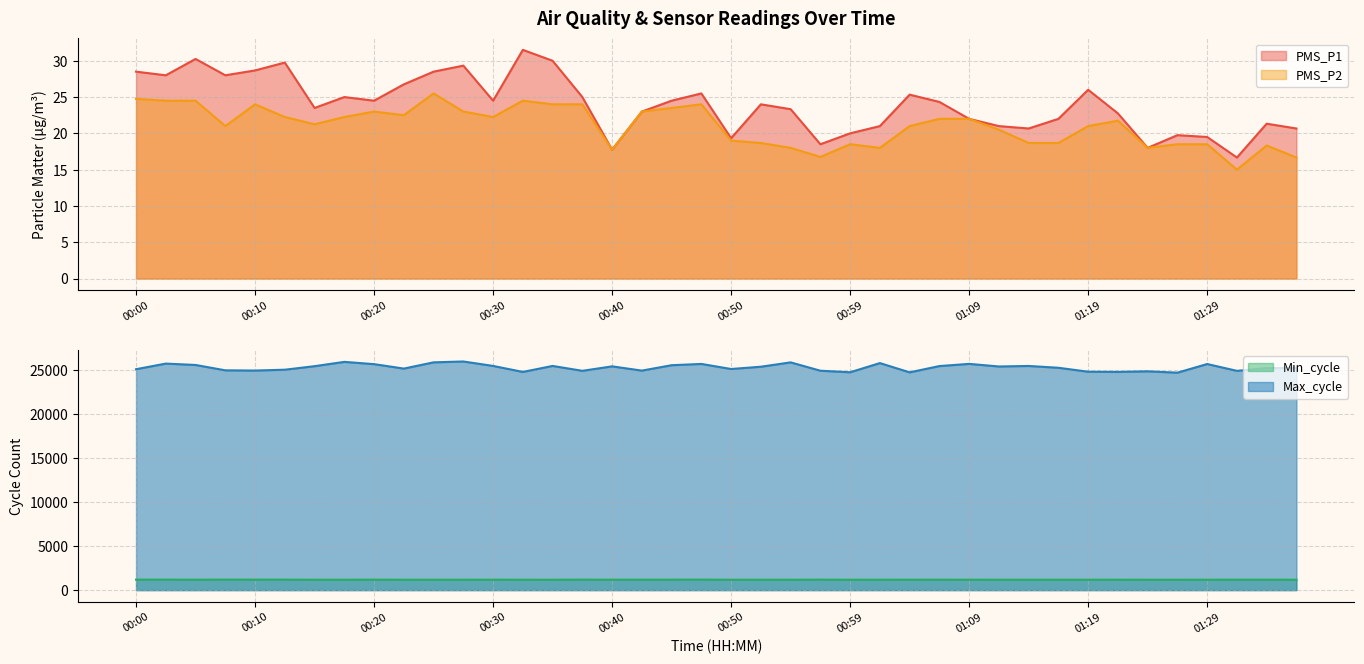

Count the number of data series in this chart.

4